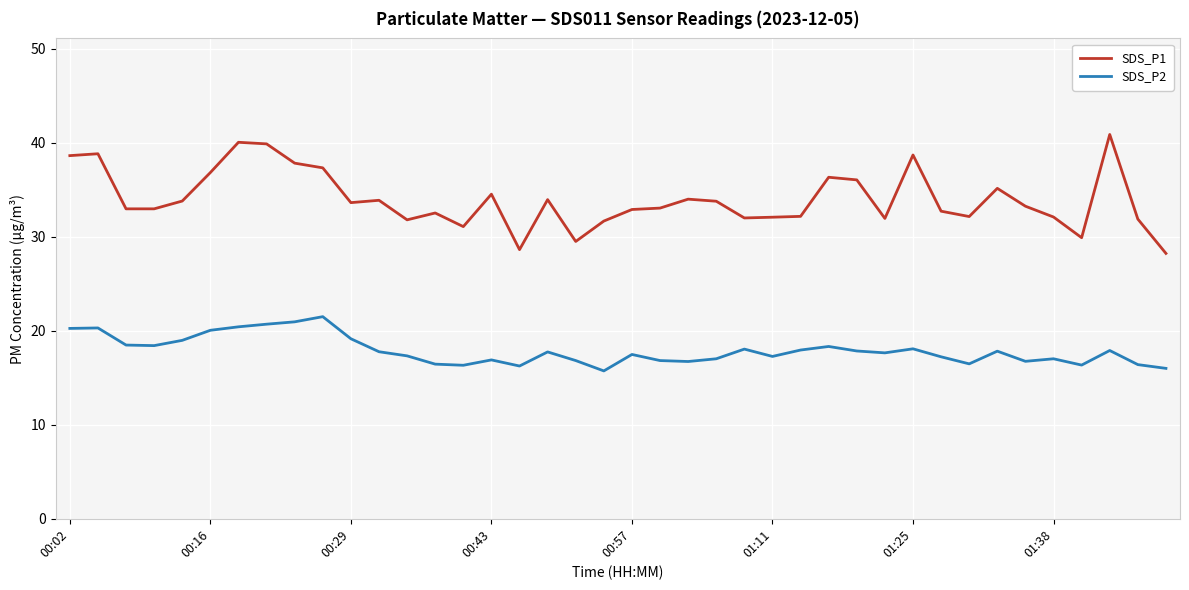

True or false: SDS_P1 and SDS_P2 cross at least once.

False